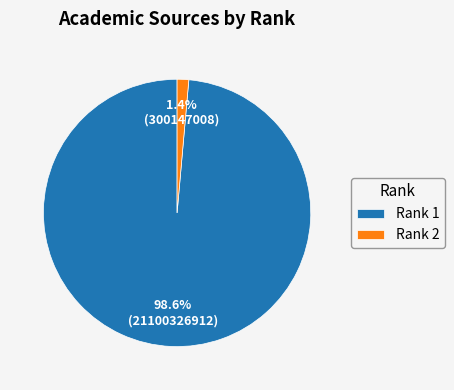

Which slice is the smallest?

Rank 2